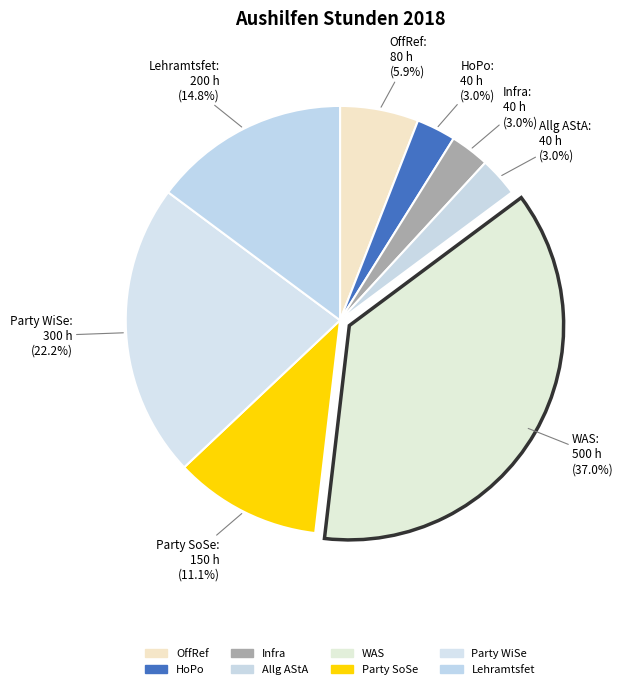

To the nearest percent, what is the combined percentage of Allg AStA and Party WiSe?

25%